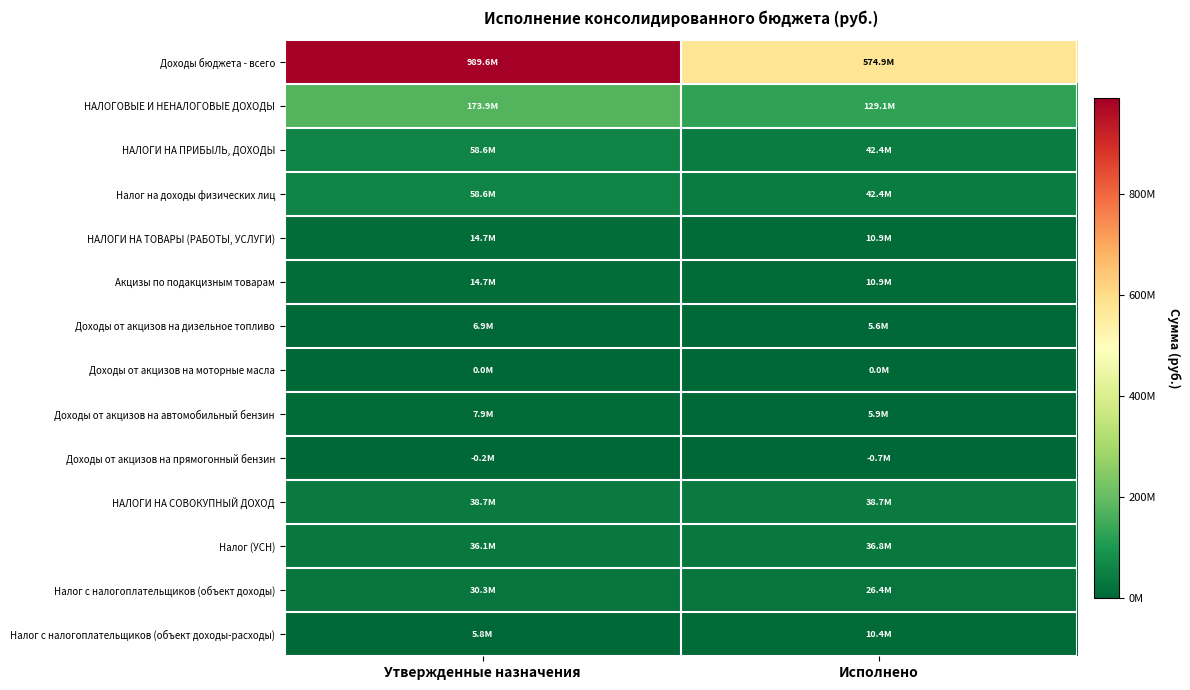

What is the greatest value displayed?

989631441.3